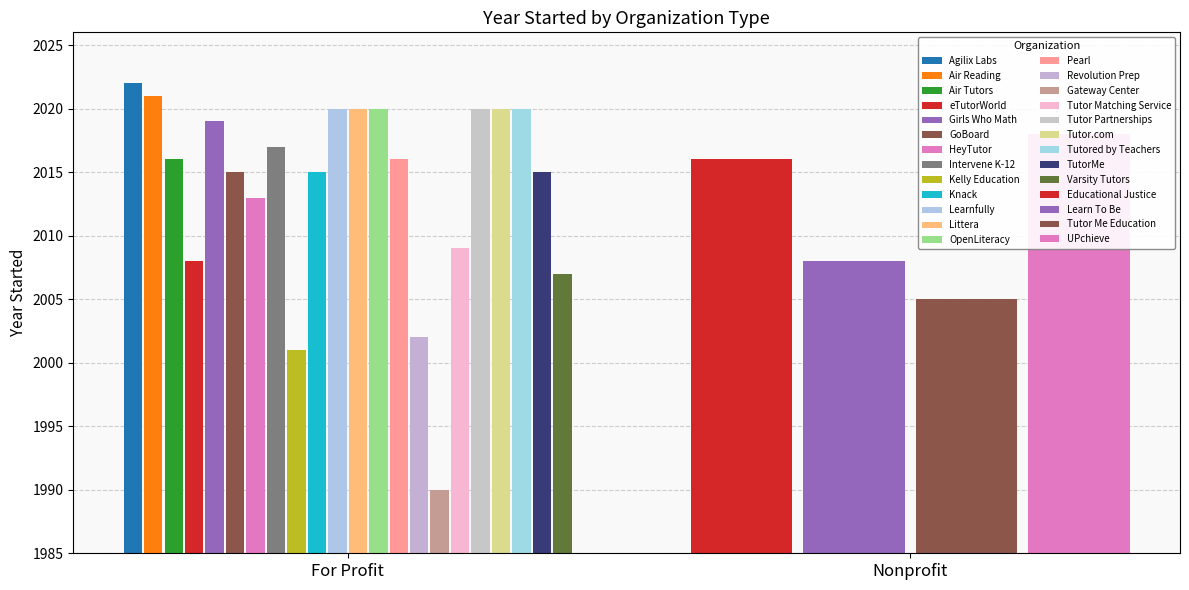

True or false: the data shows 3225 at Learn To Be.

False